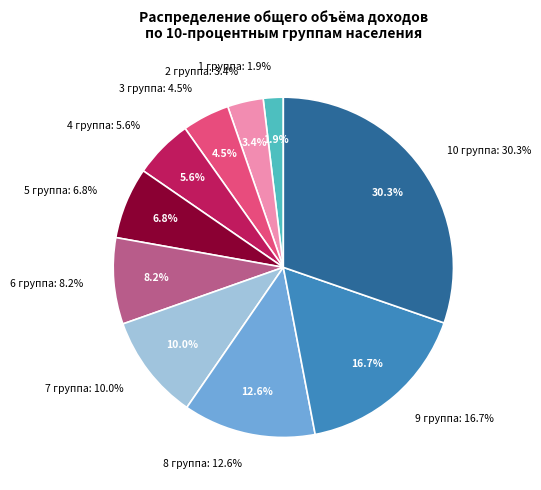

Rank the categories by value from highest to lowest.

10 группа, 9 группа, 8 группа, 7 группа, 6 группа, 5 группа, 4 группа, 3 группа, 2 группа, 1 группа